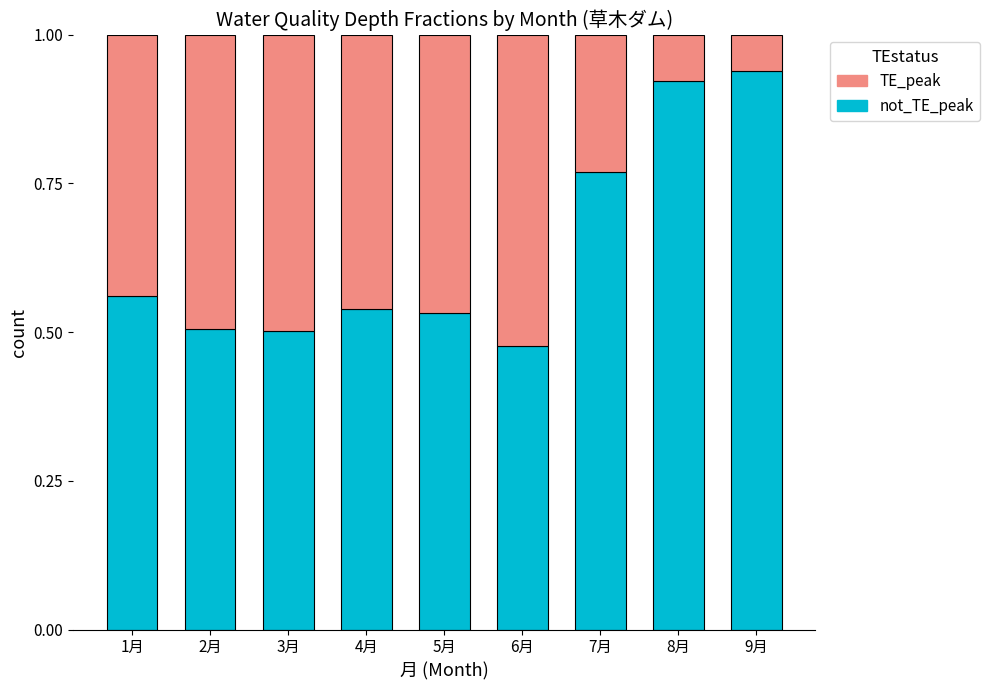

What is the total value across all series at 9月?

1.0